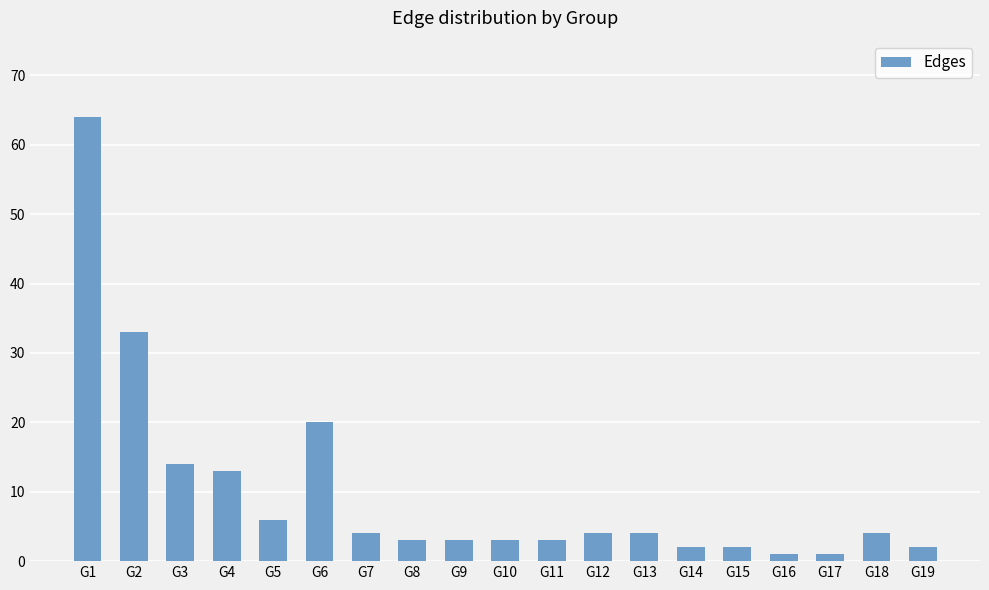

At which label is the value closest to 32?

G2